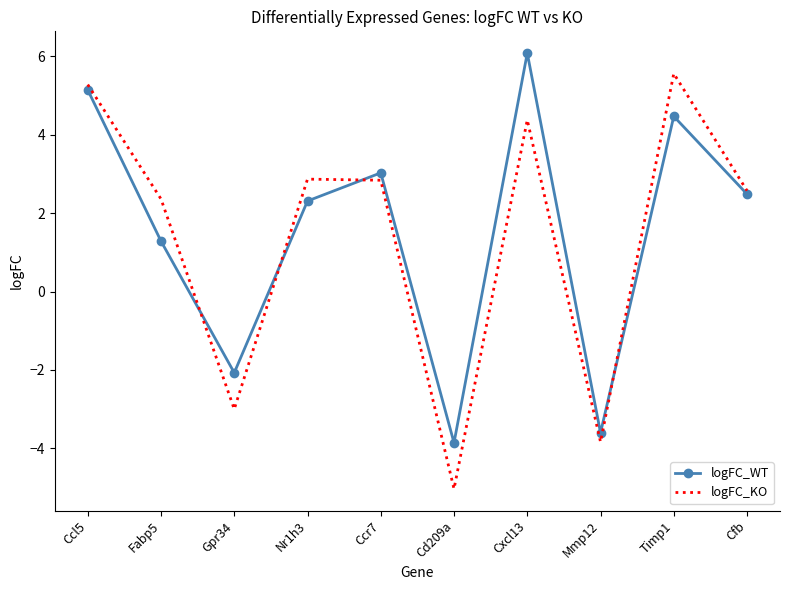

What is the sum of all logFC_KO values?

14.0